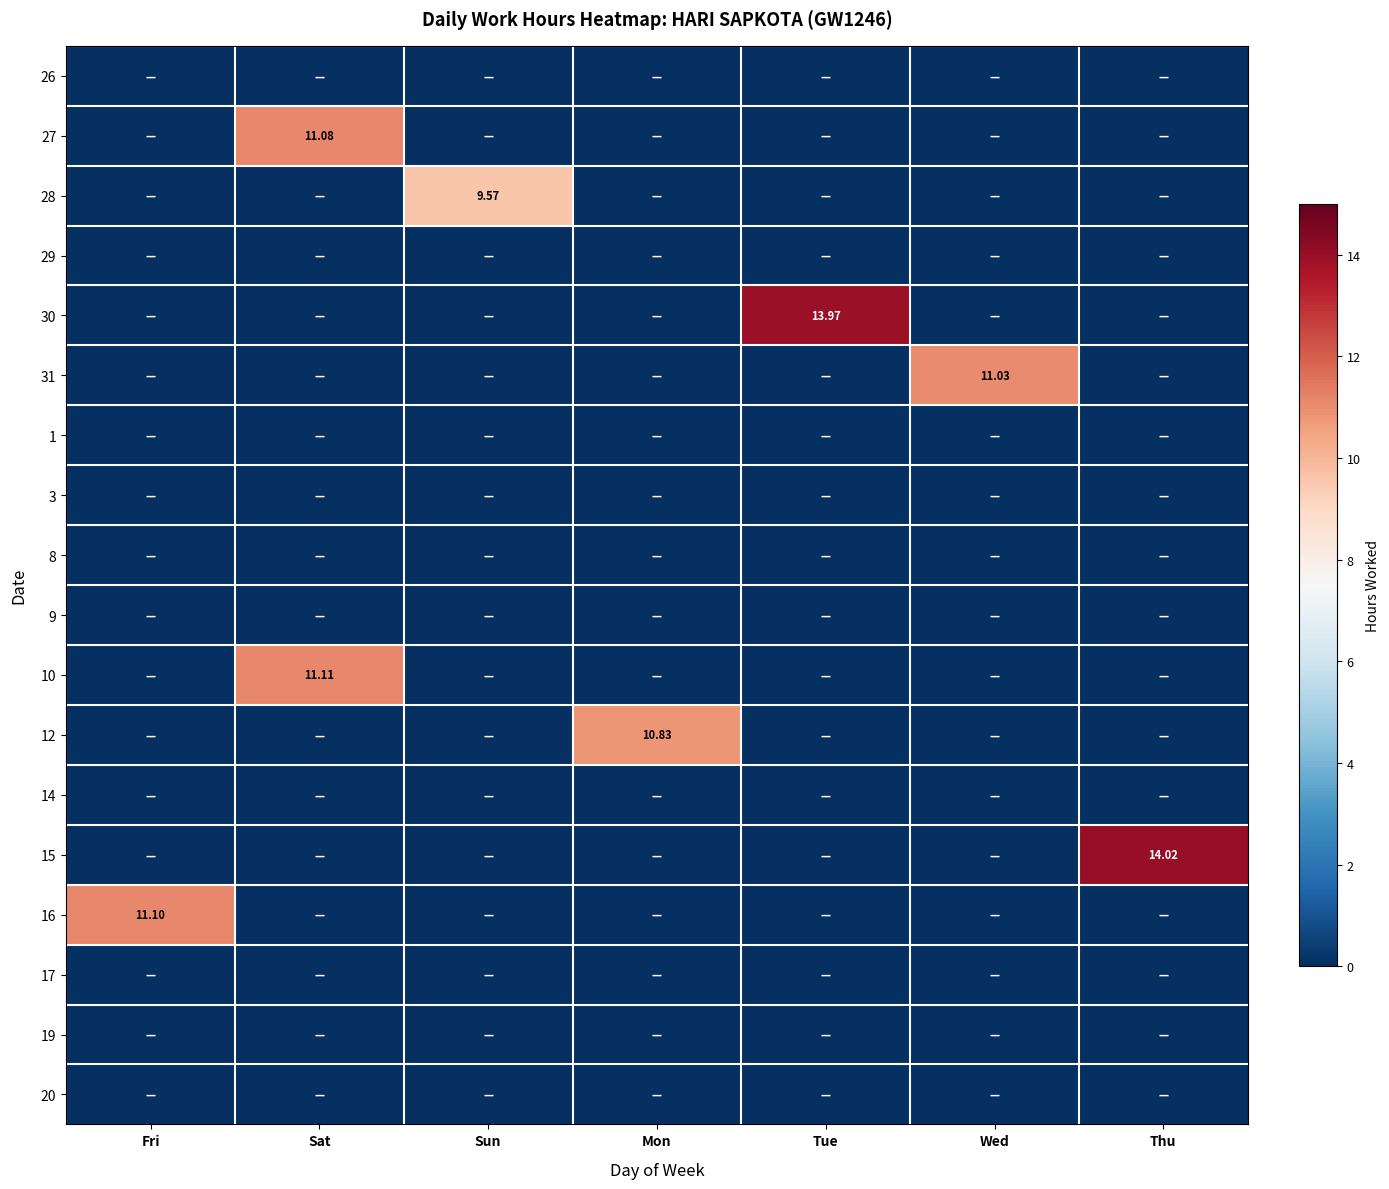

At which category is the sum across all series the highest?

Sat